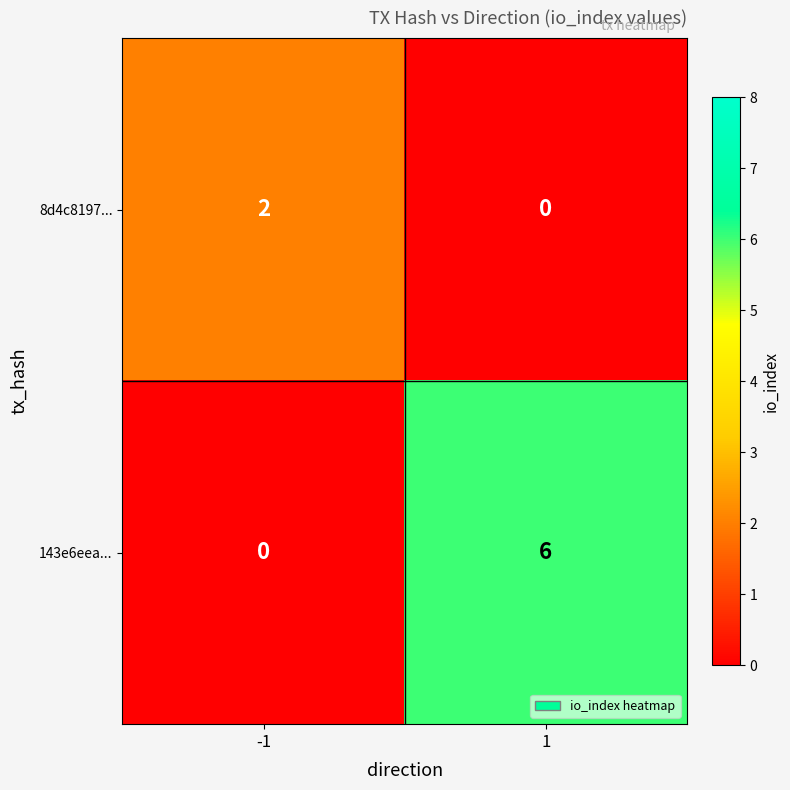

The value of 8d4c8197... at -1 is 3. True or false?

False